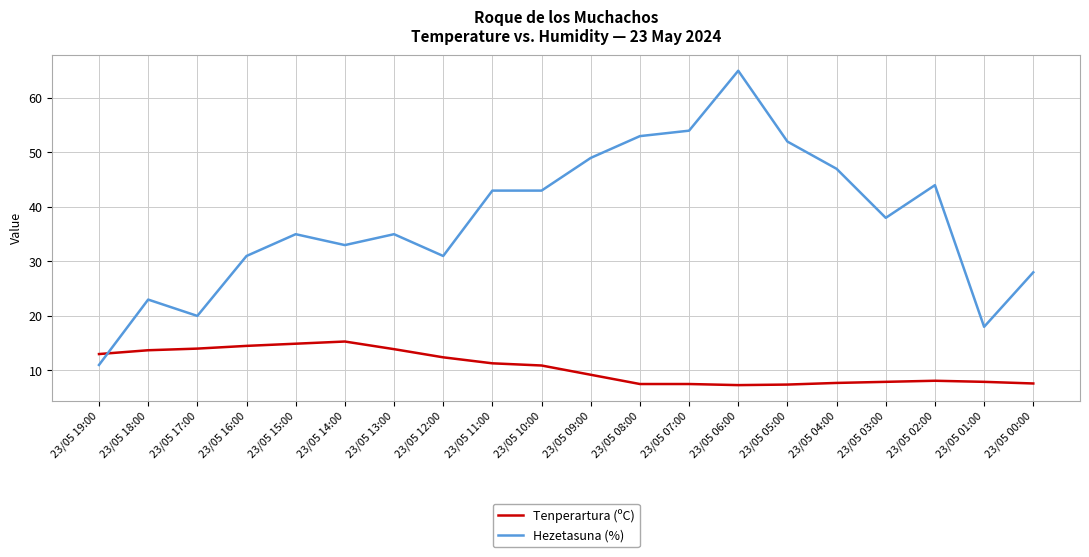

What is the greatest value displayed?

65.0